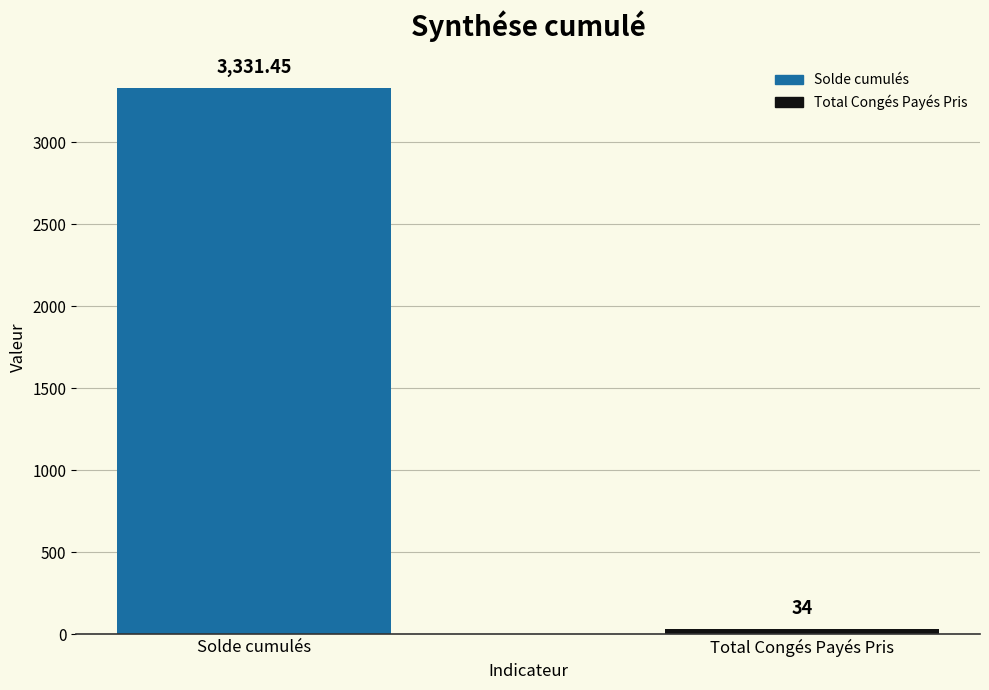

What is the value of the 2nd bar from the left?

34.0